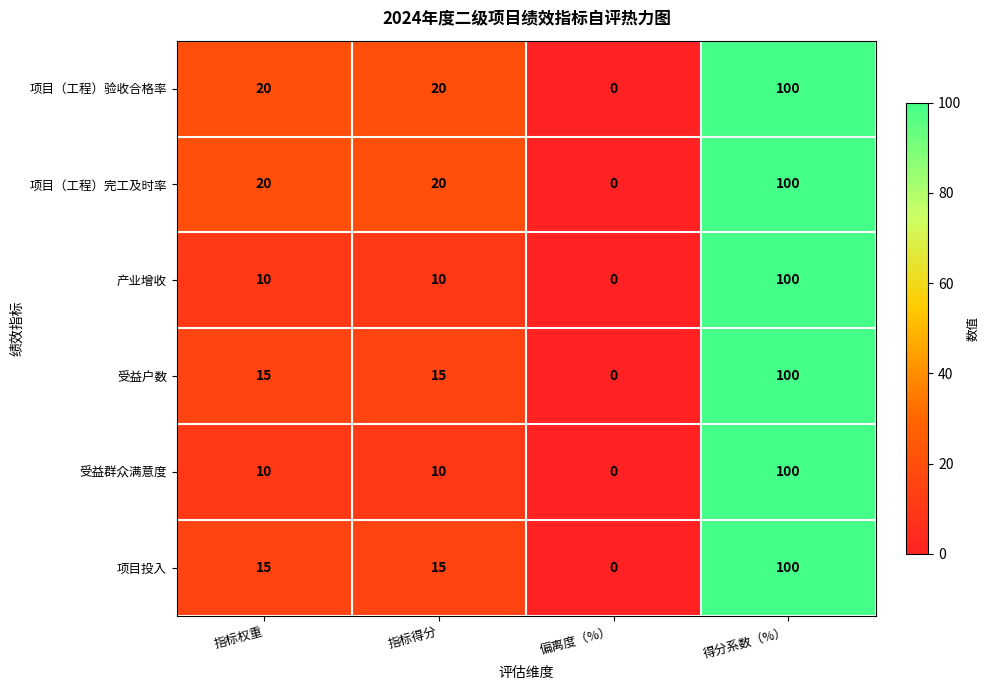

At how many categories does at least one series exceed 3?

3